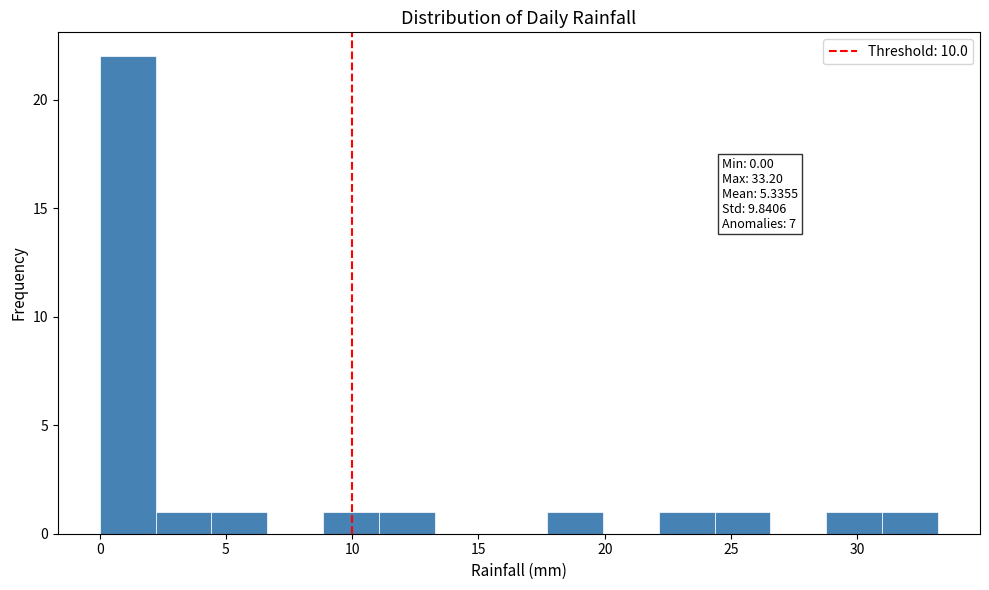

Over which range of the x-axis is the bar tallest?

0.0 to 2.0